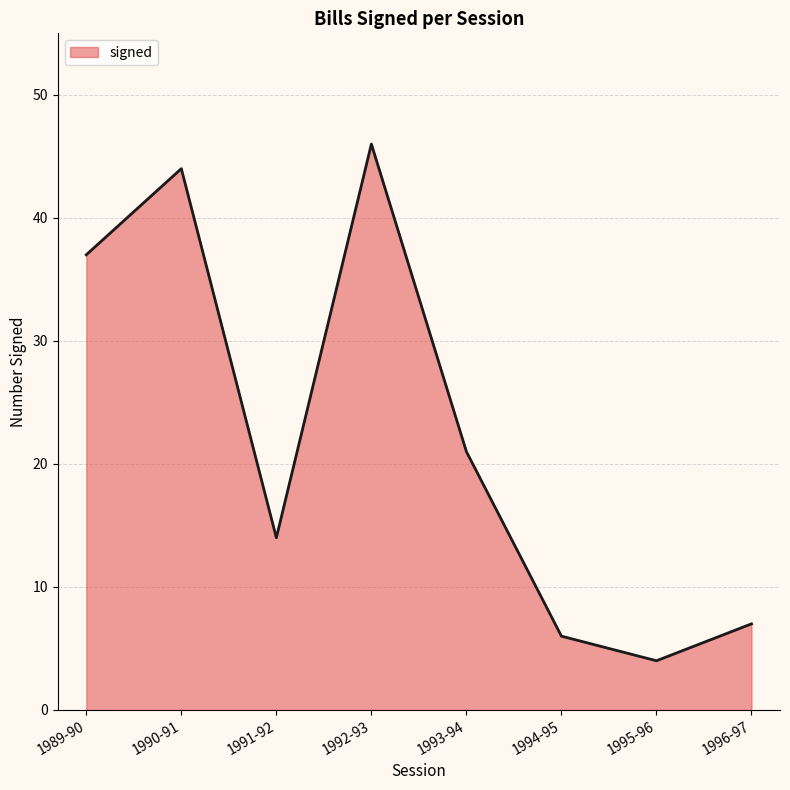

List the labels in order of value, largest first.

1992-93, 1990-91, 1989-90, 1993-94, 1991-92, 1996-97, 1994-95, 1995-96